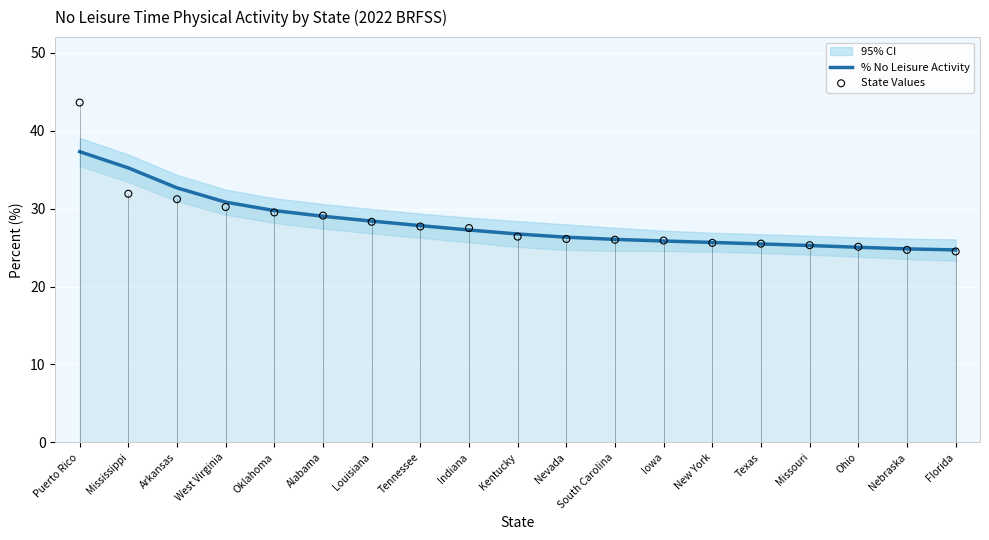

What is the total value across all series at Indiana?

54.8